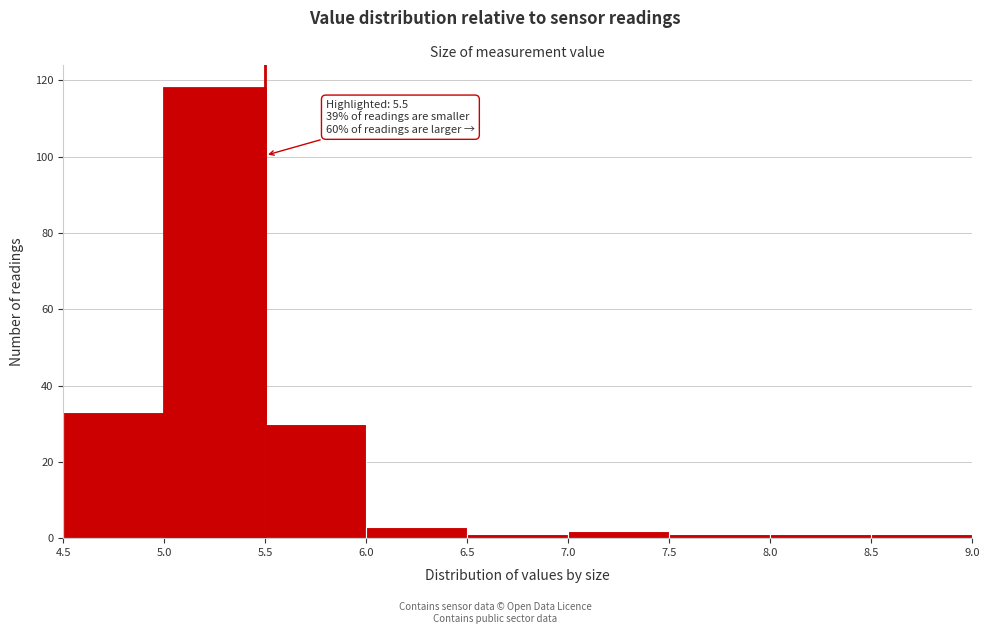

Which range on the x-axis has the tallest bar?

5.0 to 5.5